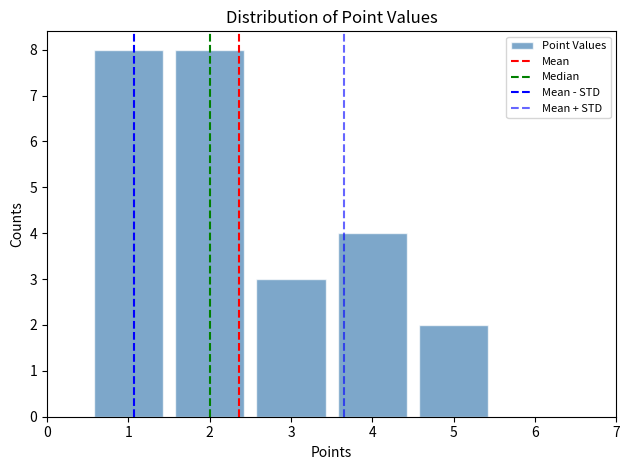

How many data points does each series have?

7